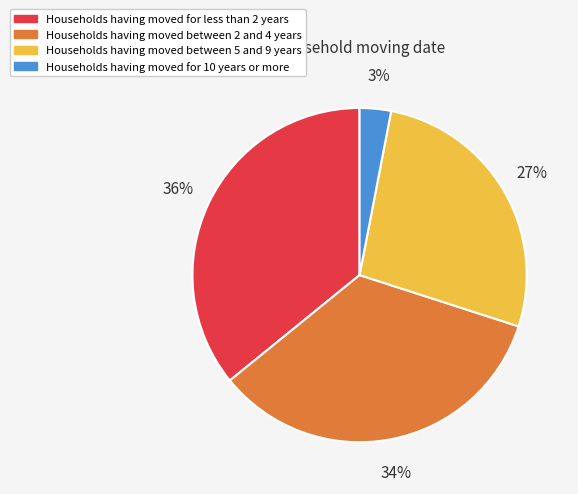

Is there a majority slice in this chart?

No